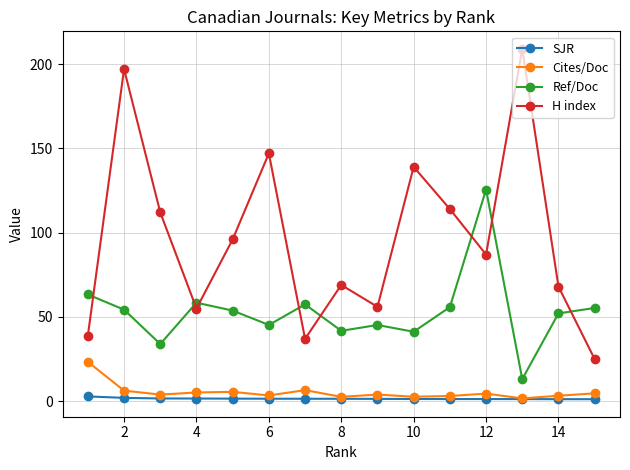

What is the maximum value shown in the chart?

209.0